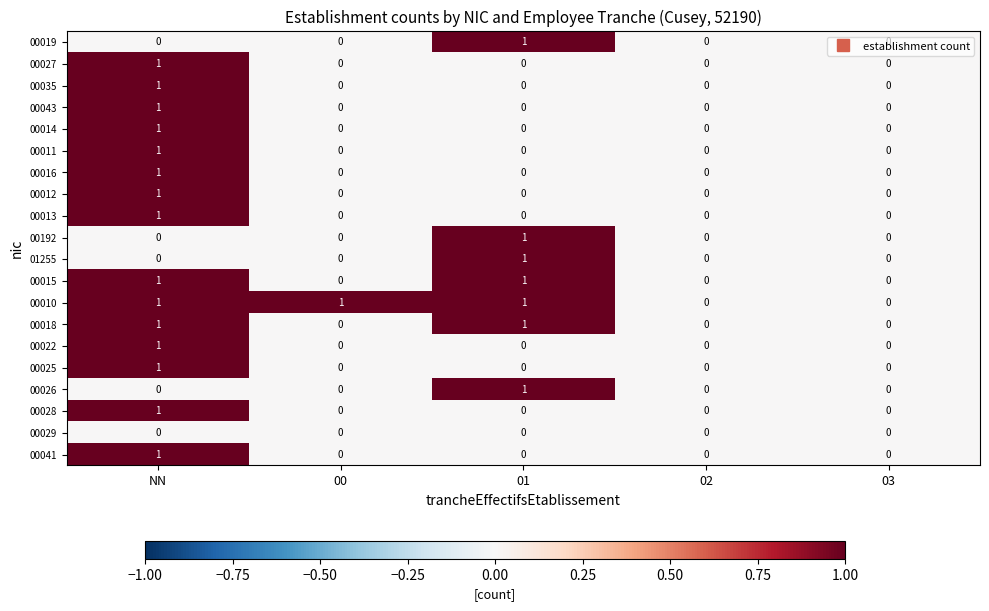

What is the difference between the highest and lowest values at 00?

1